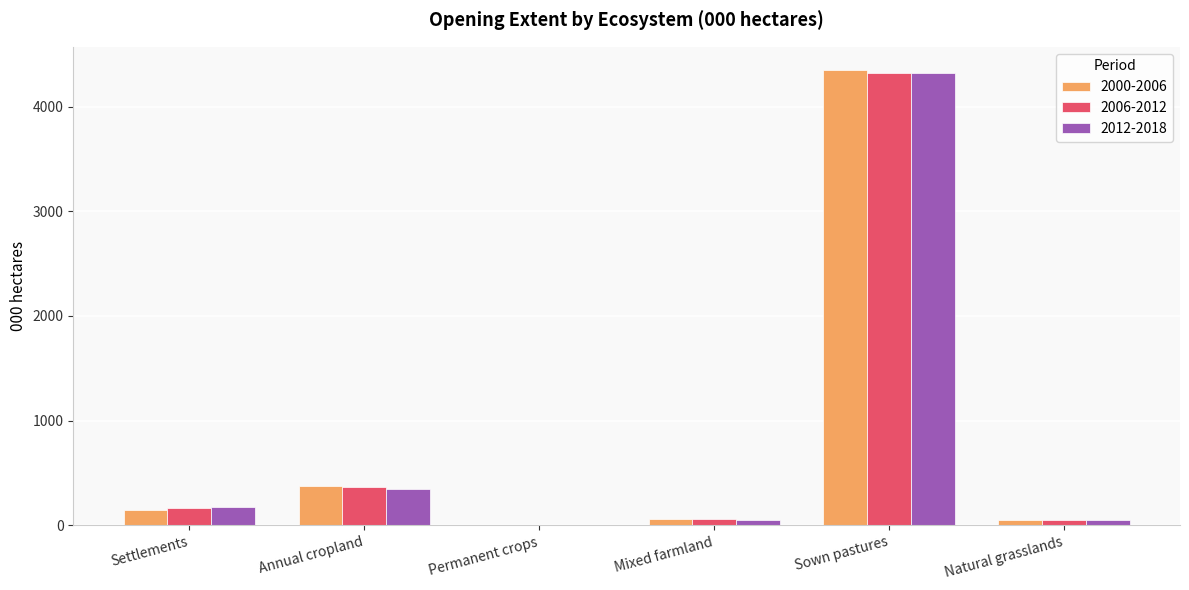

At which label is 2006-2012 closest to 2161?

Annual cropland